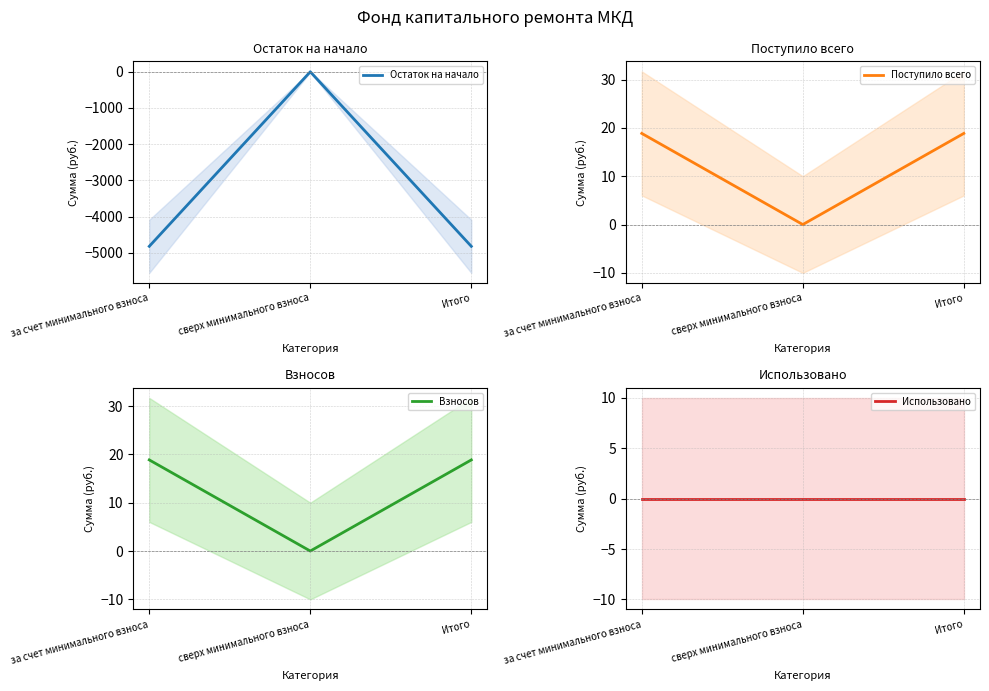

The Взносов series shows 5.3 at за счет минимального взноса. True or false?

False